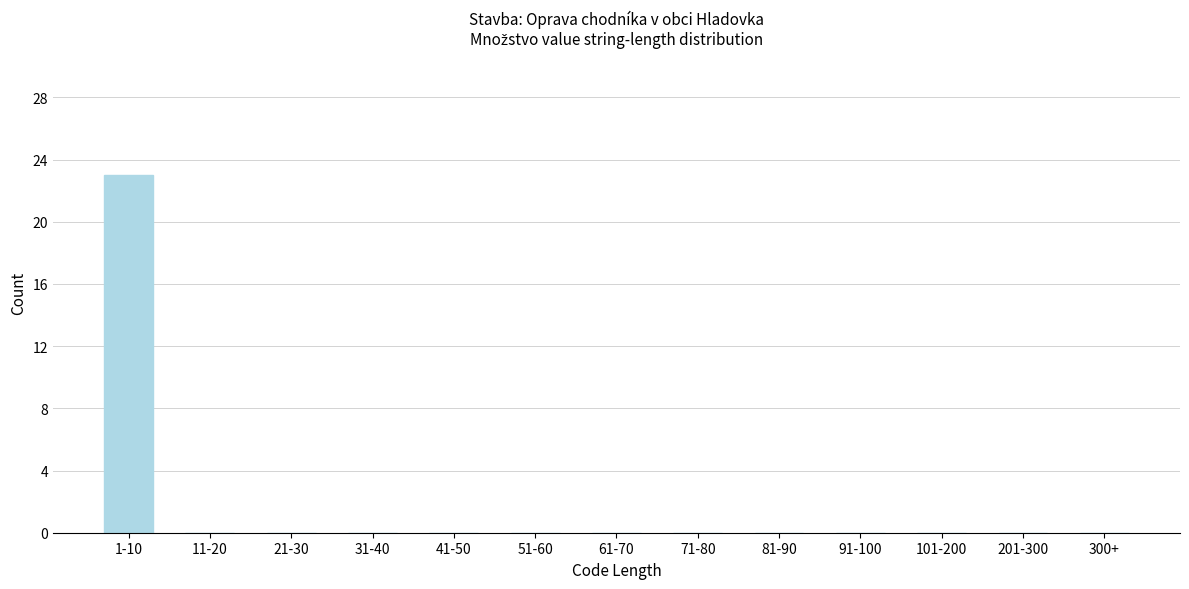

Reading left to right, extract all data points from this chart.

1-10=23	11-20=0	21-30=0	31-40=0	41-50=0	51-60=0	61-70=0	71-80=0	81-90=0	91-100=0	101-200=0	201-300=0	300+=0